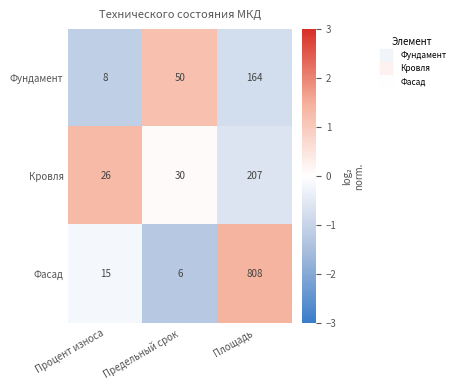

How many series are shown in this chart?

3